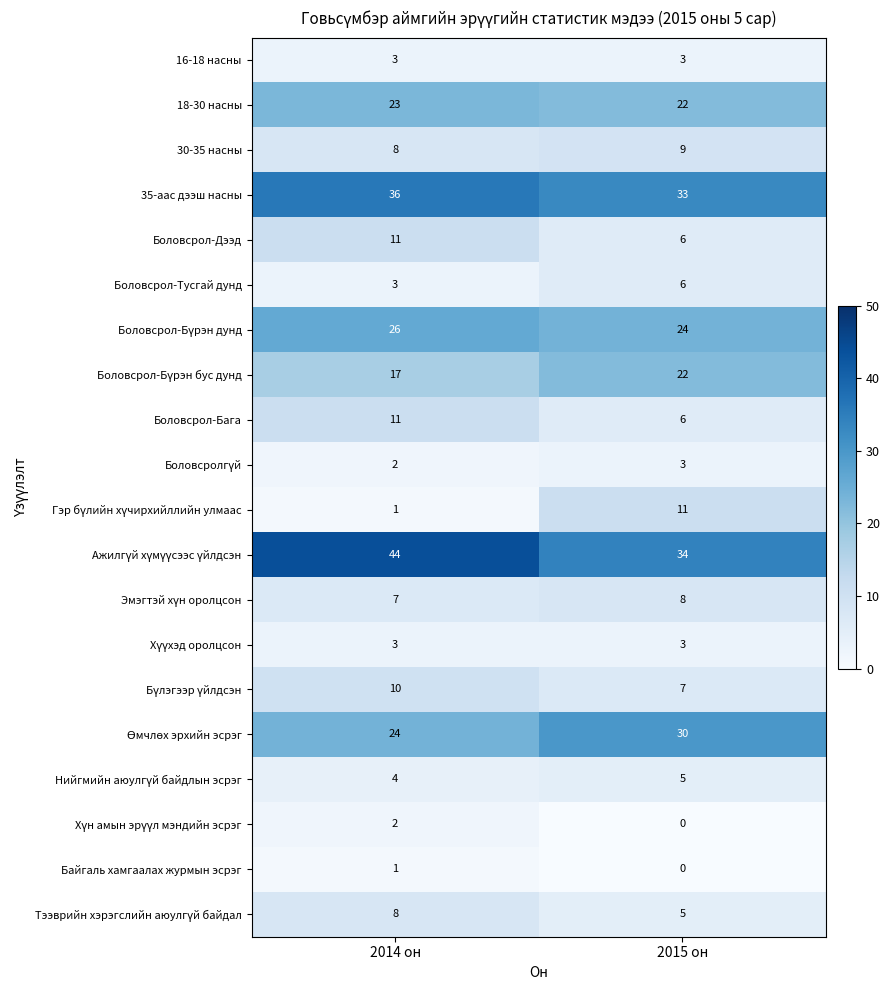

What is the spread (max minus min) of values at 2014 он?

43